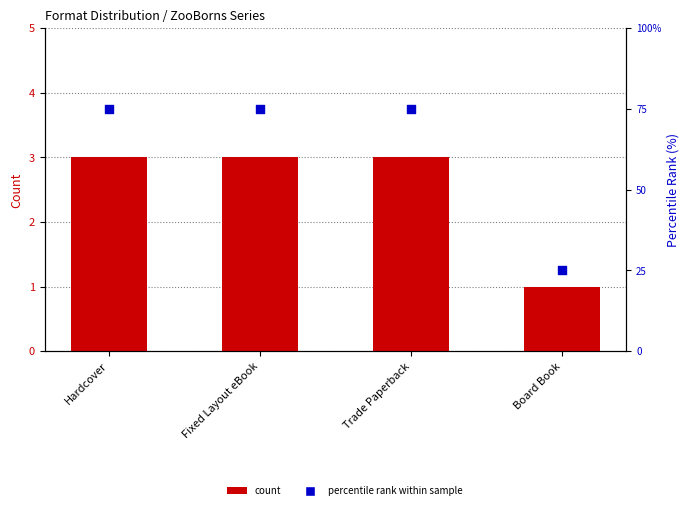

Is the value of percentile rank within sample at Hardcover greater than the value of count at Fixed Layout eBook?

Yes